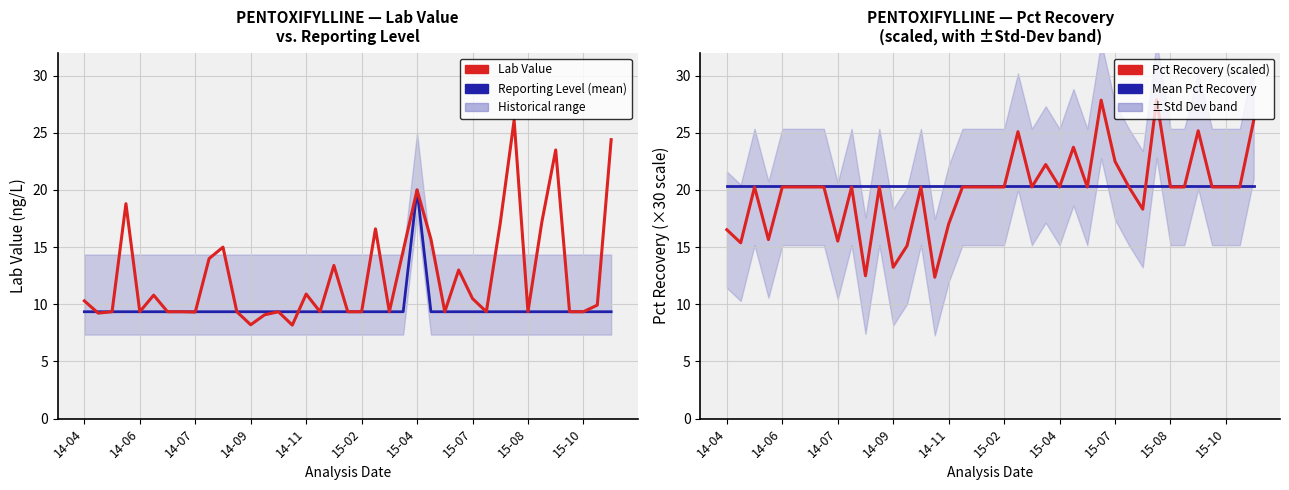

Count the number of categories in the chart.

39